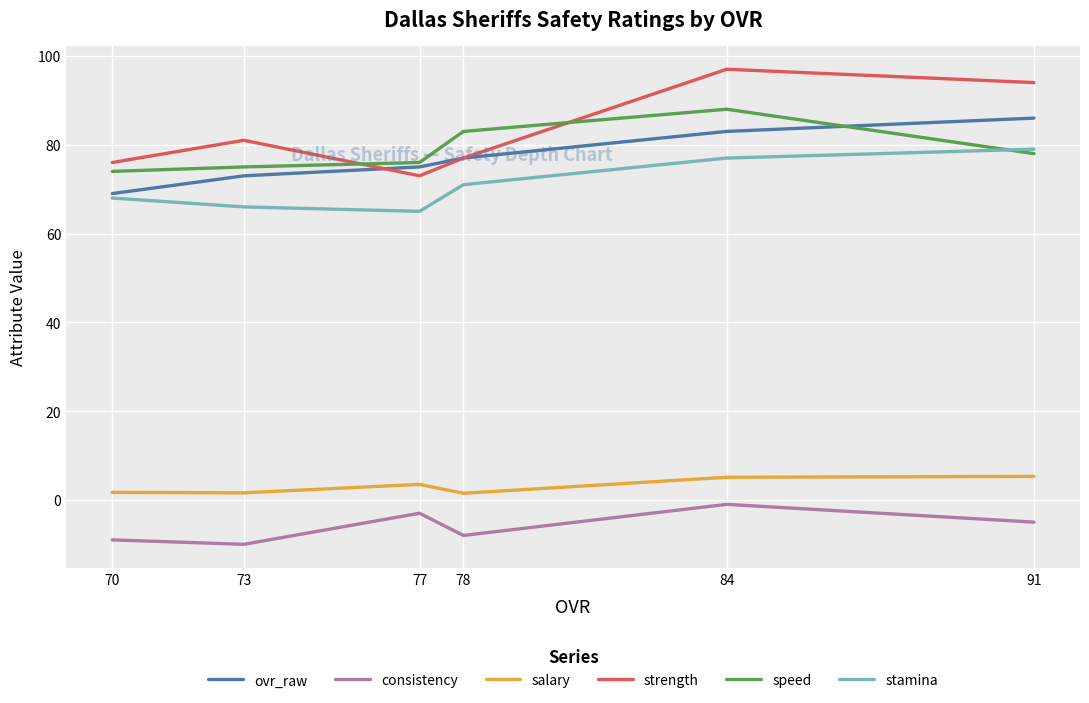

At how many categories does at least one series exceed 89?

2